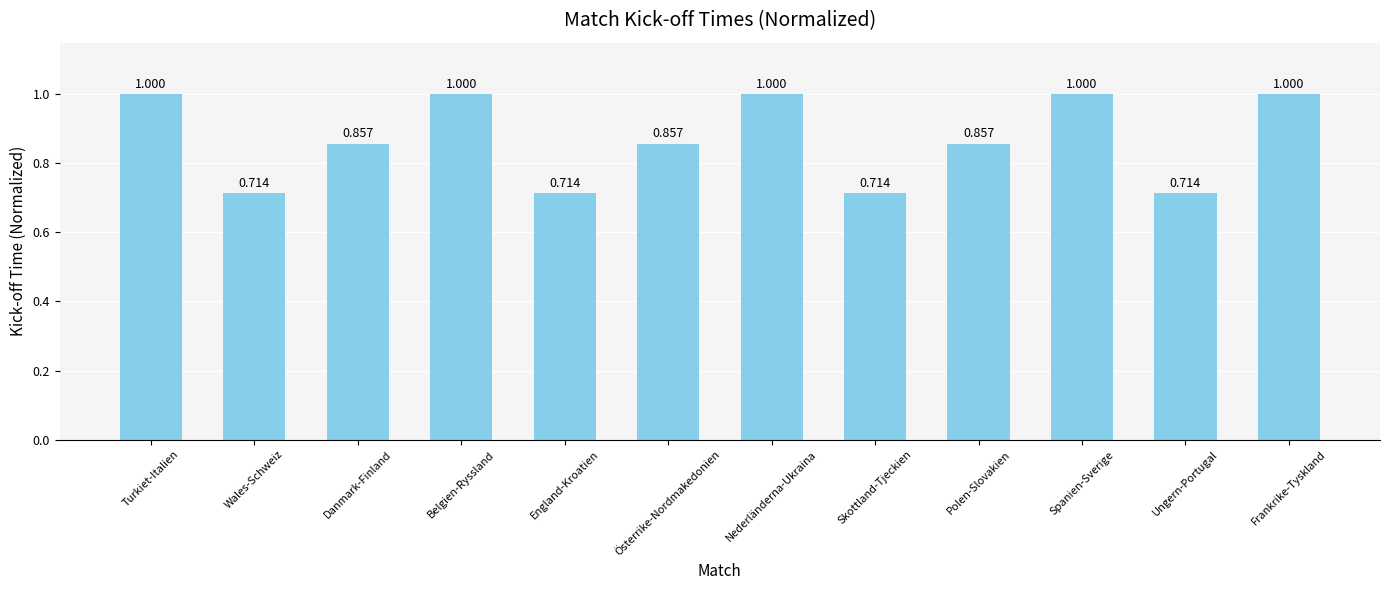

Are the bars grouped side by side (vs. stacked)?

No